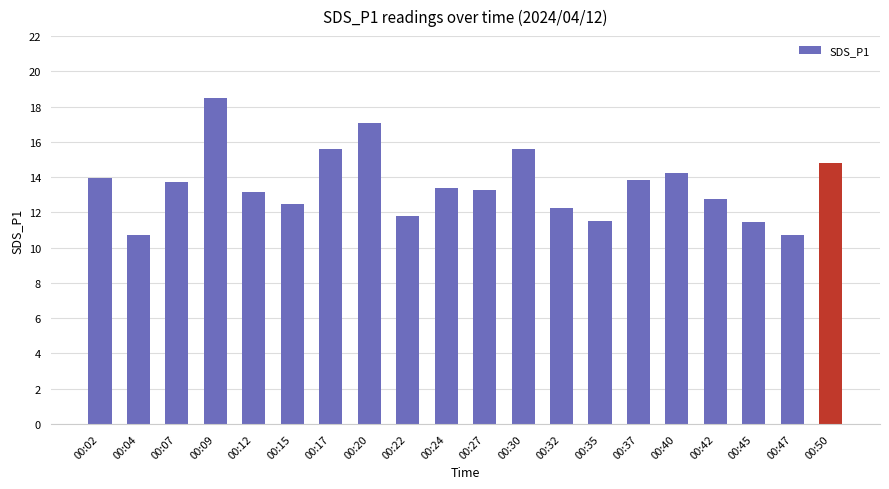

What is the greatest value displayed?

18.5